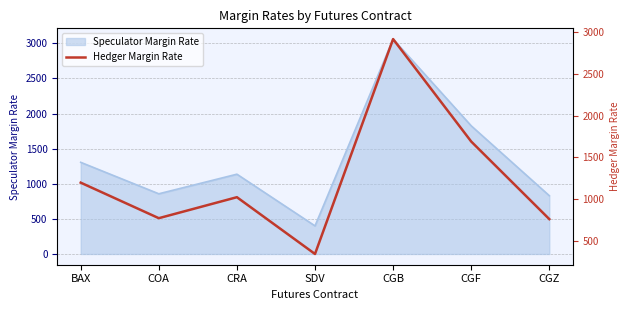

Does the chart have visible grid lines?

Yes